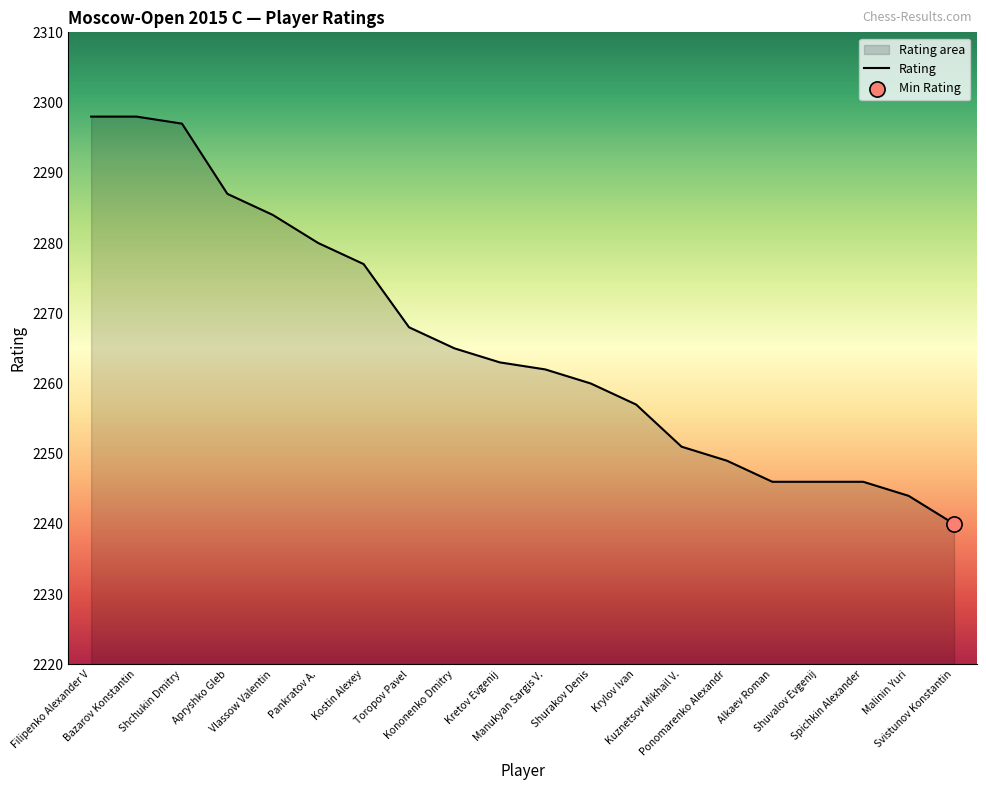

Which has a higher value, Manukyan Sargis V. or Kostin Alexey?

Kostin Alexey